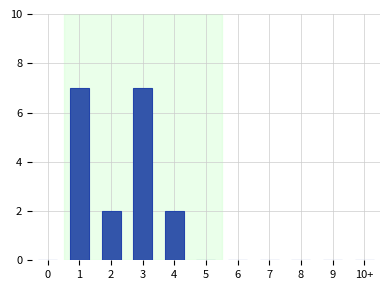

Reading right to left, list all the values displayed in this chart.

10+=0	9=0	8=0	7=0	6=0	5=0	4=2	3=7	2=2	1=7	0=0